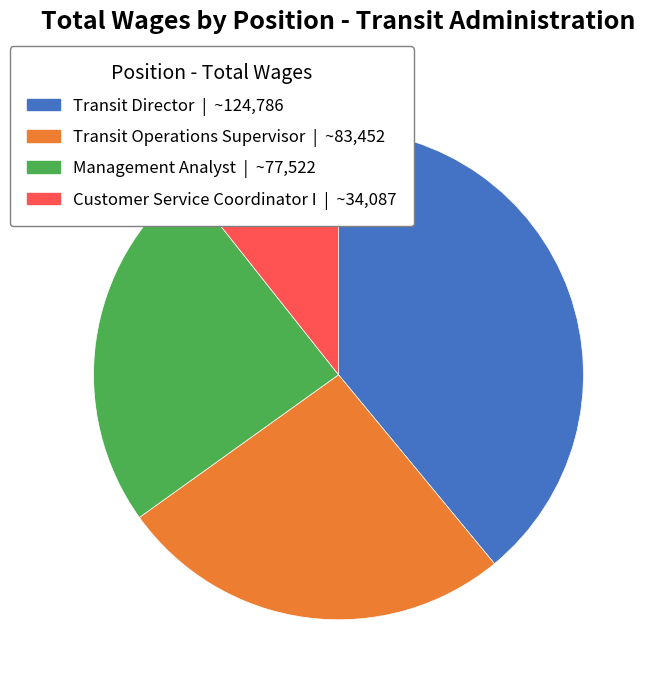

Do Transit Operations Supervisor and Transit Director together represent more than half of the pie?

Yes